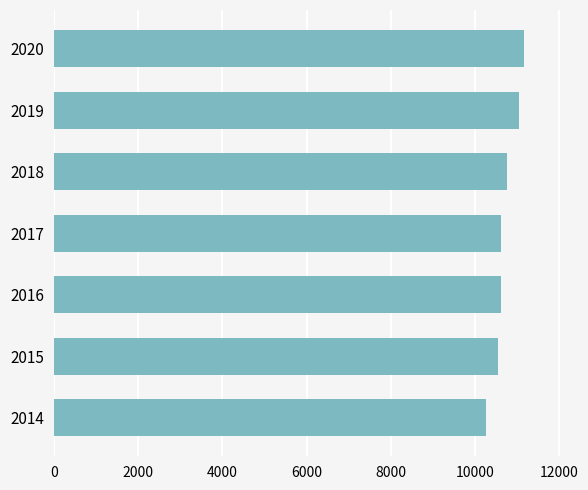

The value at 2019 is 6818. True or false?

False